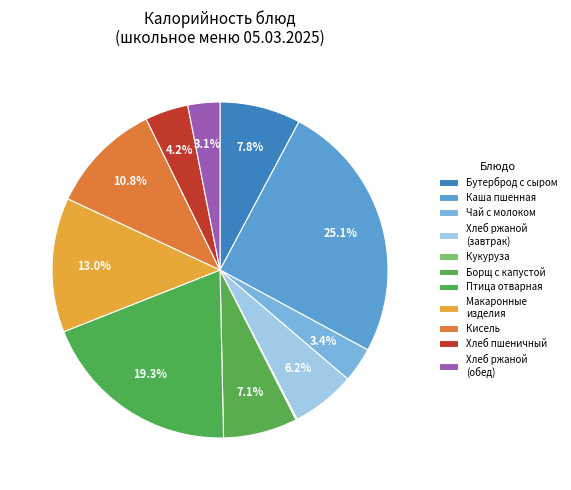

What percentage is the Борщ с капустой slice, to the nearest percent?

7%